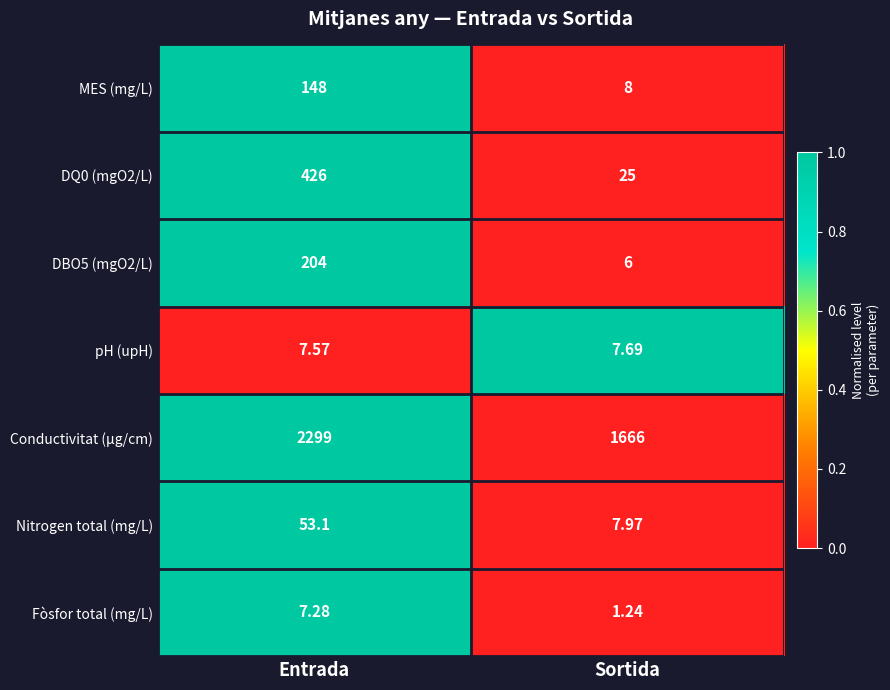

At which label does DQ0 (mgO2/L) reach its minimum?

Sortida